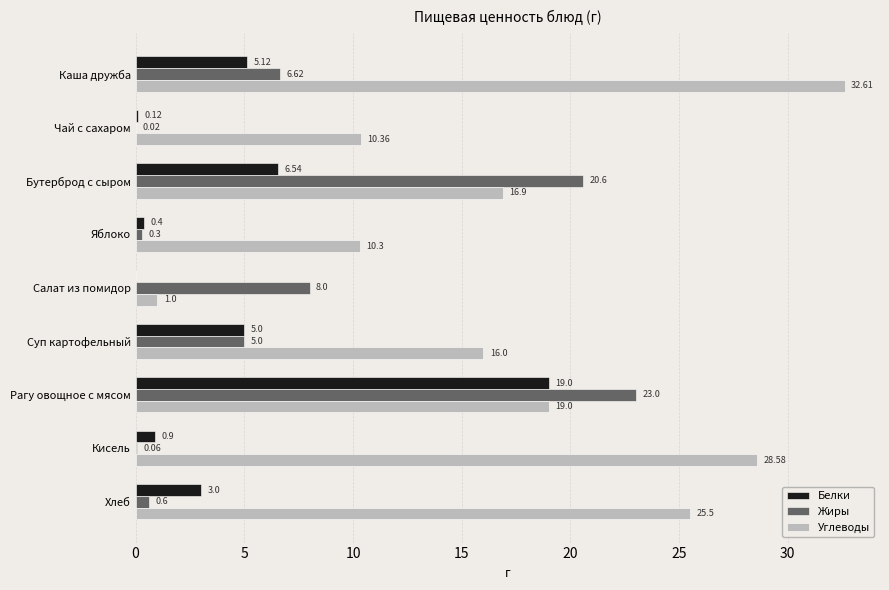

At which label does Белки reach its peak?

Рагу овощное с мясом